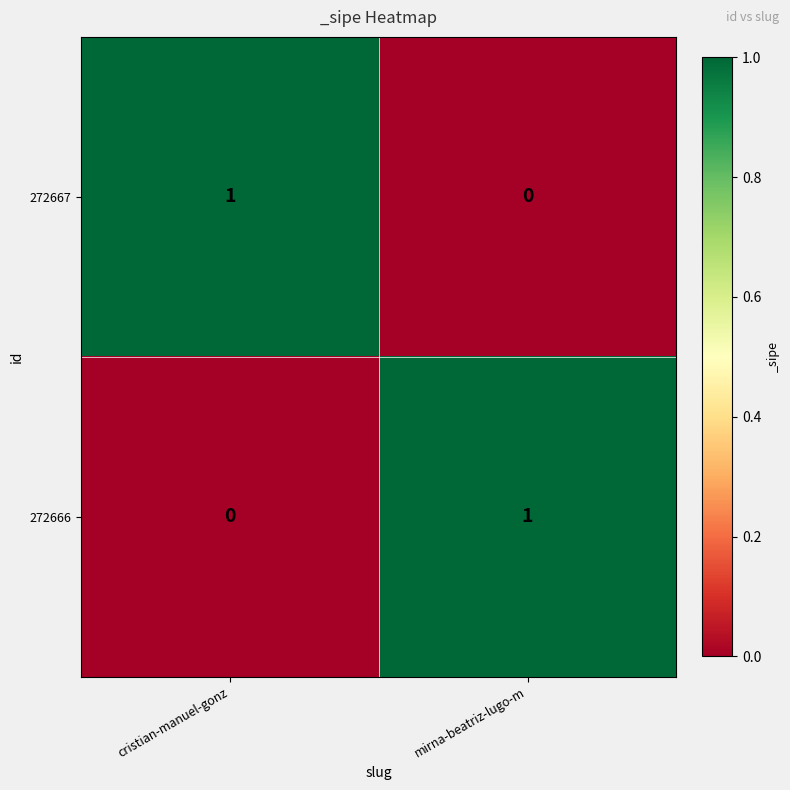

At which label is 272666 closest to 0?

cristian-manuel-gonz